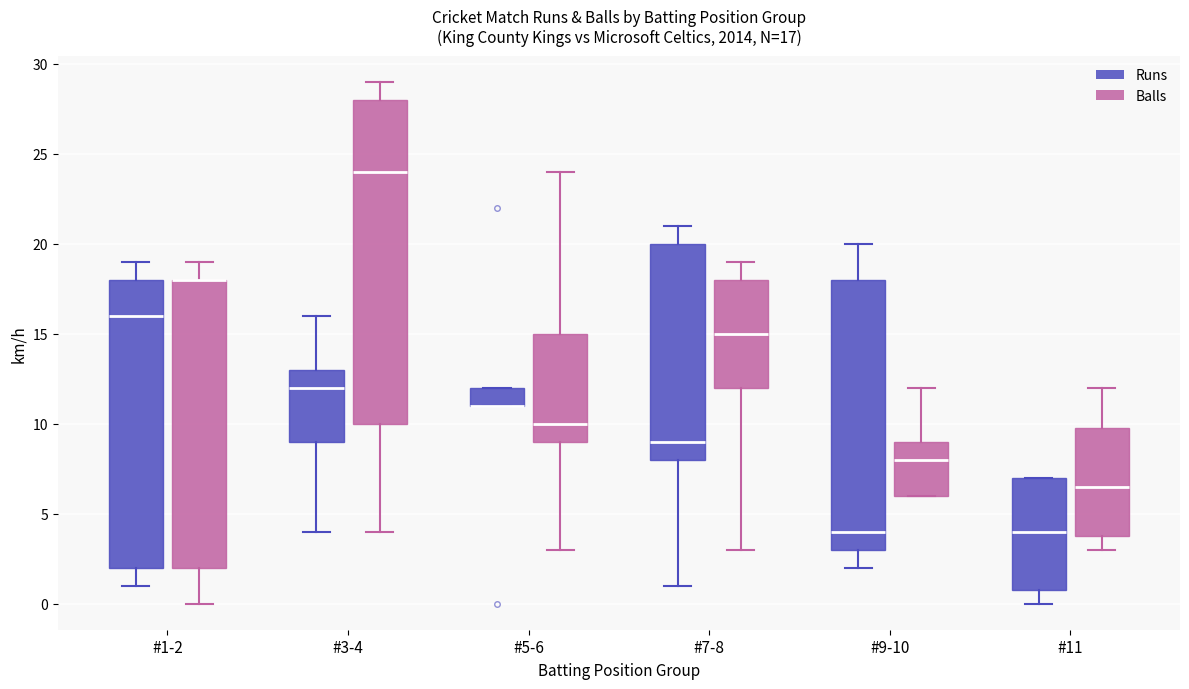

Which box is the tallest, from its lower edge to its upper edge?

#3-4 (Balls)